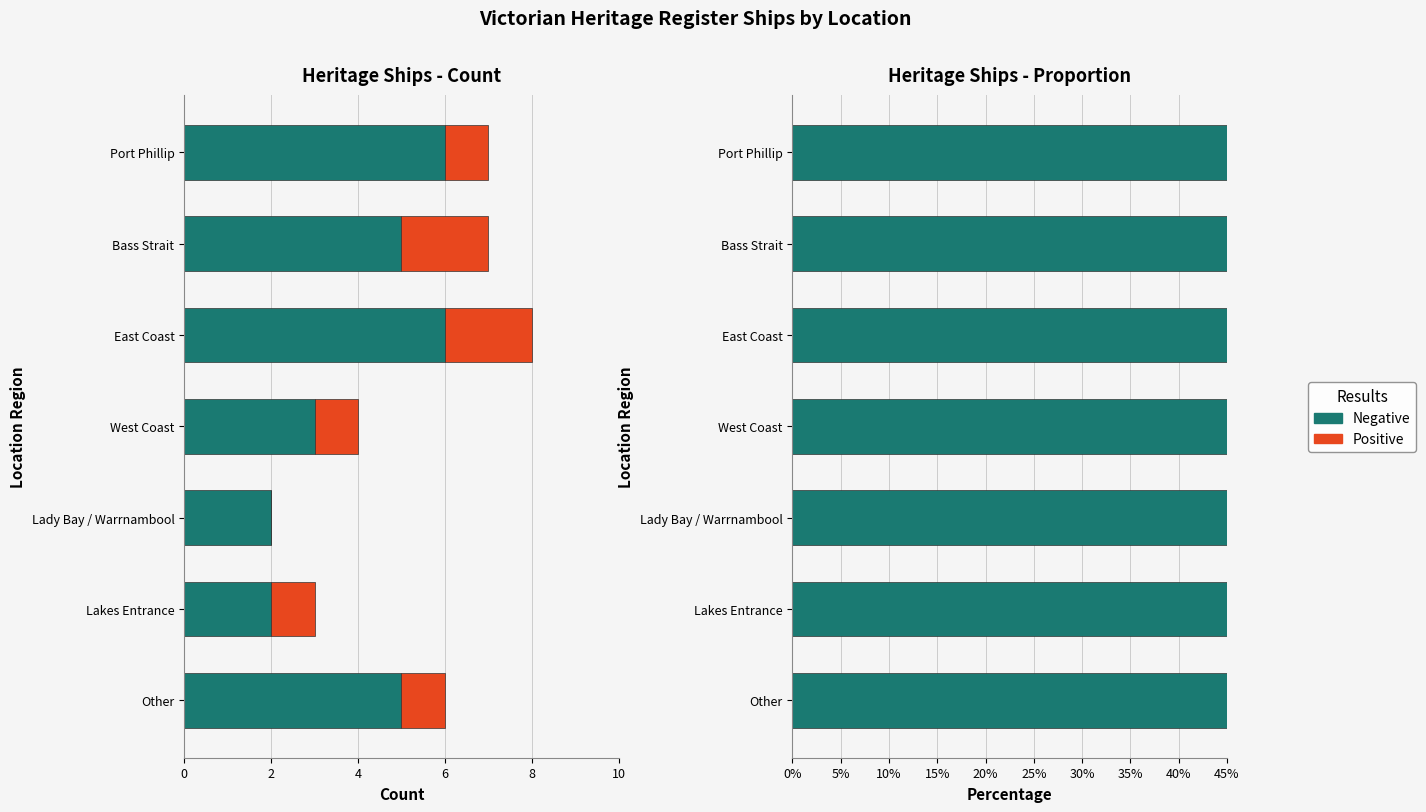

Where is Negative nearest to the value 83?

Other